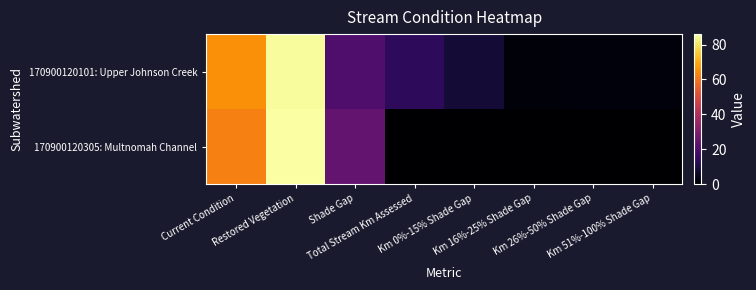

Reading left to right, list all the values displayed in this chart.

170900120101: Upper Johnson Creek: Current Condition=65.0	Restored Vegetation=85.0	Shade Gap=20.0	Total Stream Km Assessed=13.5	Km 0%-15% Shade Gap=8.2	Km 16%-25% Shade Gap=1.5	Km 26%-50% Shade Gap=1.8	Km 51%-100% Shade Gap=1.9
170900120305: Multnomah Channel: Current Condition=62.0	Restored Vegetation=86.0	Shade Gap=24.0	Total Stream Km Assessed=0.1	Km 0%-15% Shade Gap=0.0	Km 16%-25% Shade Gap=0.0	Km 26%-50% Shade Gap=0.0	Km 51%-100% Shade Gap=0.0